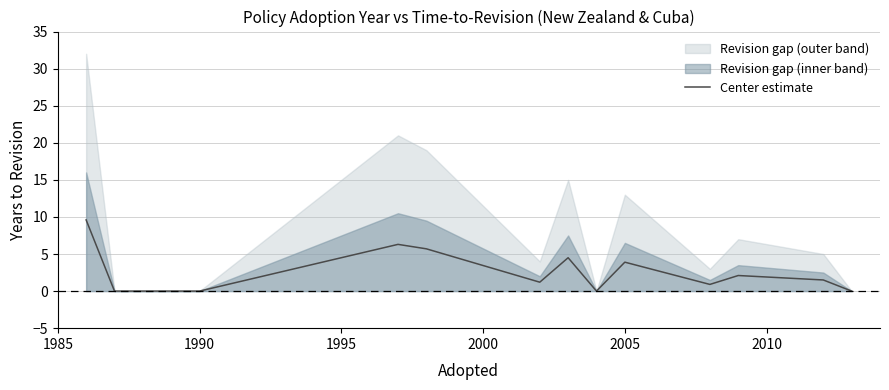

The Center estimate series shows 0.0 at 1990. True or false?

True